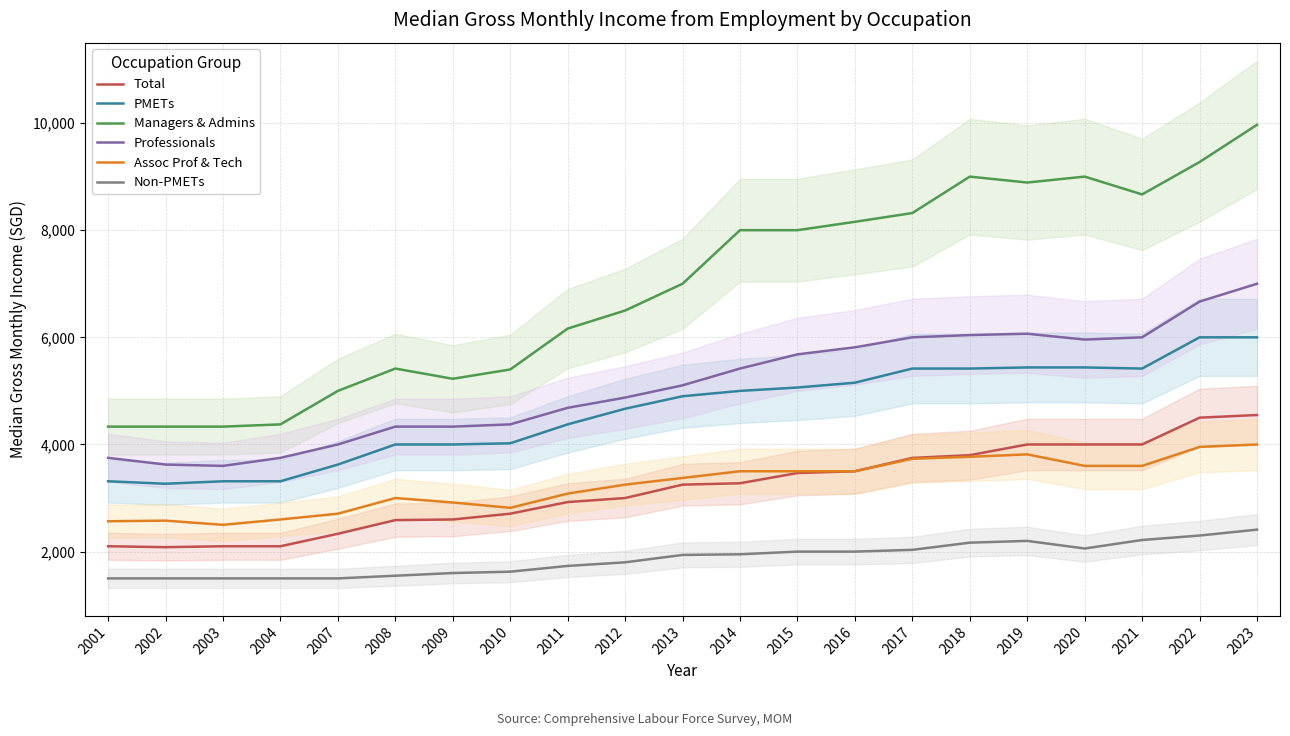

What is the value of the Total point at the 5th from the left?

2333